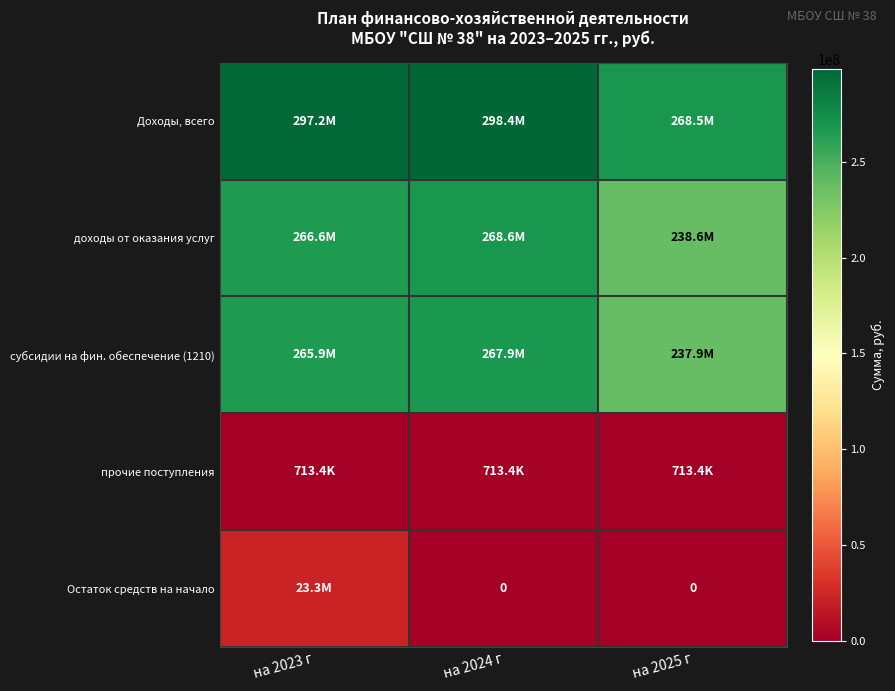

At which category is the sum across all series the highest?

на 2023 г